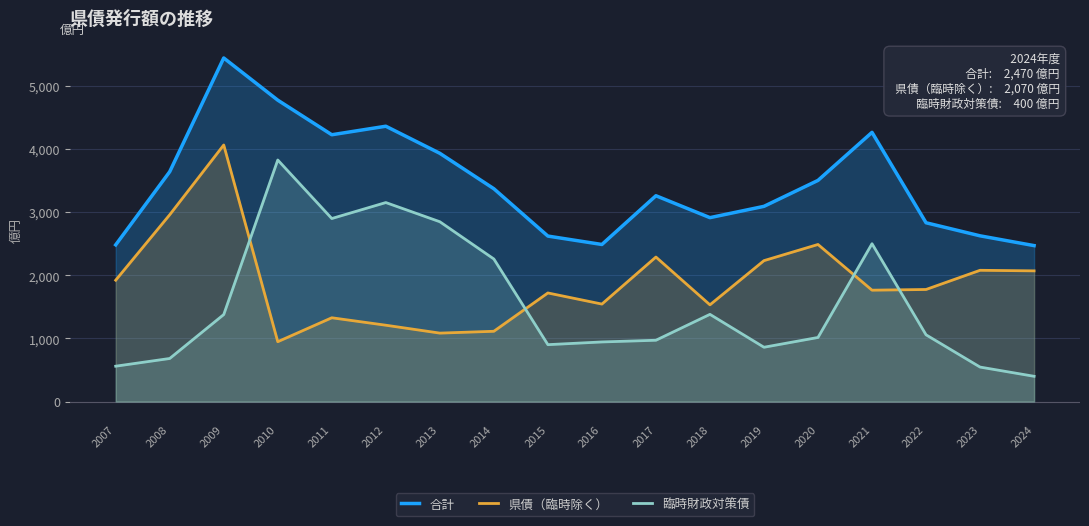

List the series in order of their peak value, highest first.

合計, 県債（臨時除く）, 臨時財政対策債